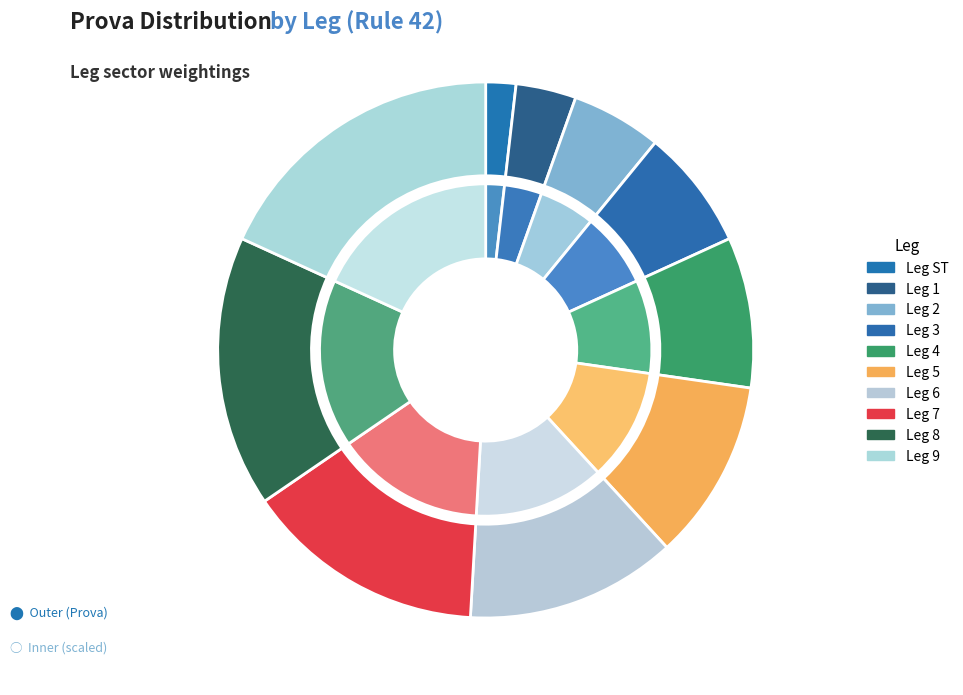

Which slice is the smallest?

ST